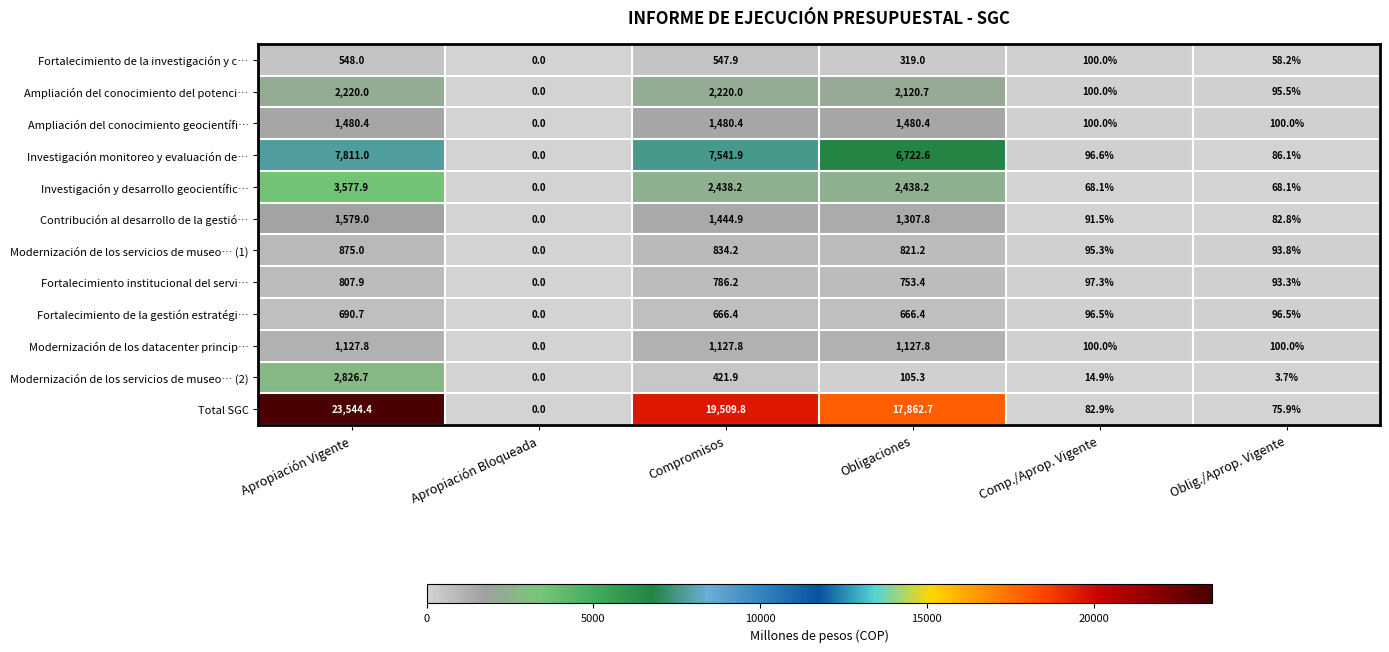

What is the greatest value displayed?

23544.4